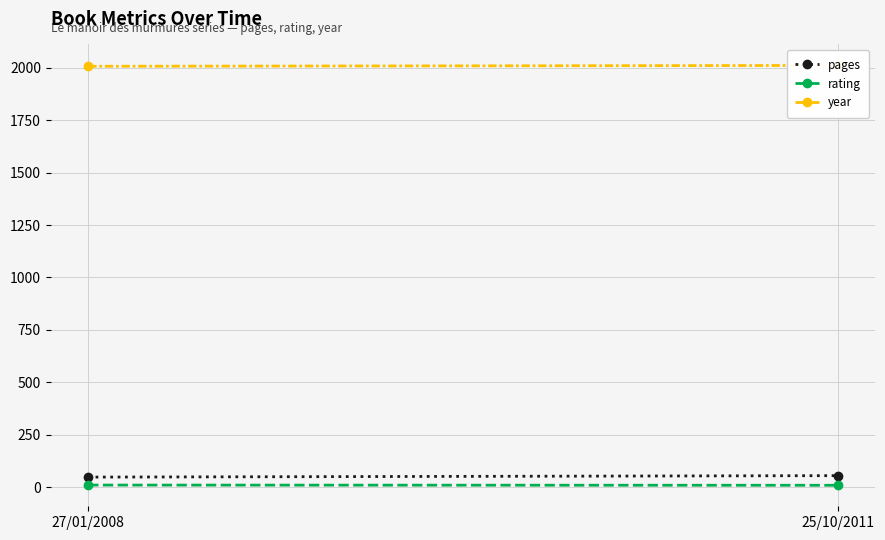

At which label does pages reach its minimum?

27/01/2008